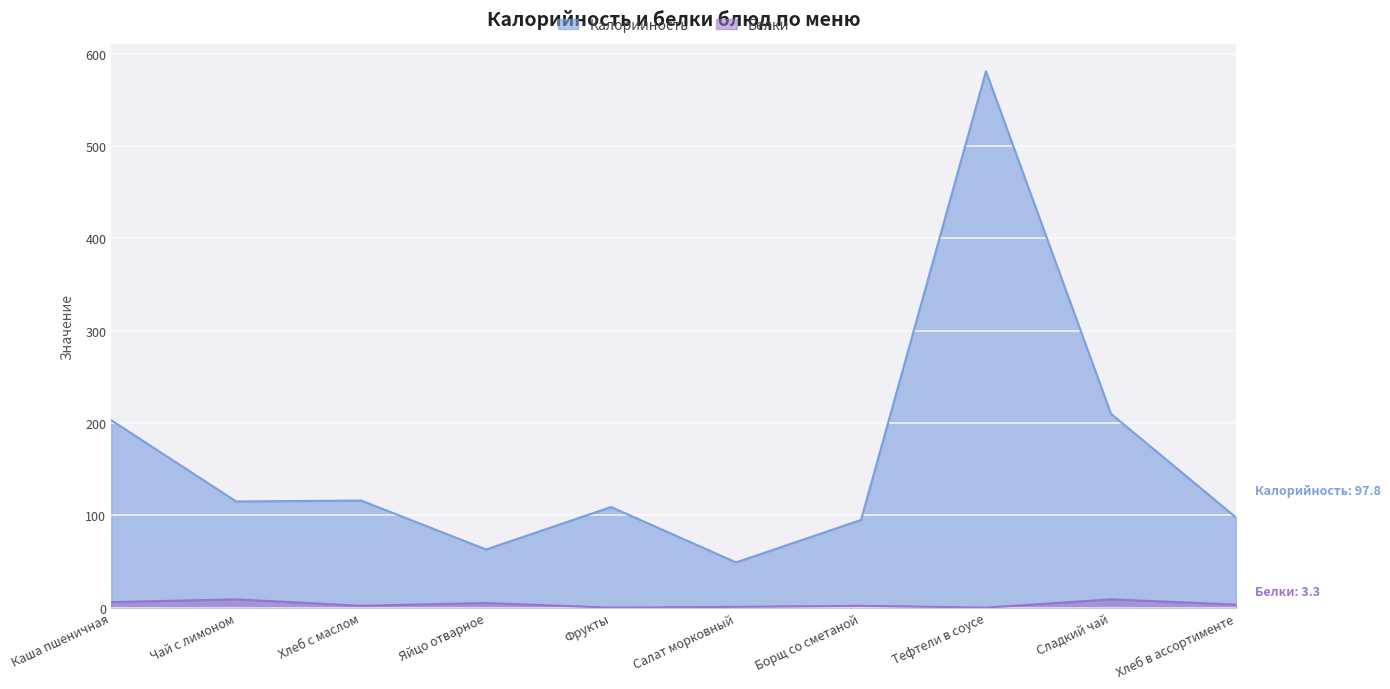

Rank the series at Фрукты from highest to lowest value.

Калорийность, Белки